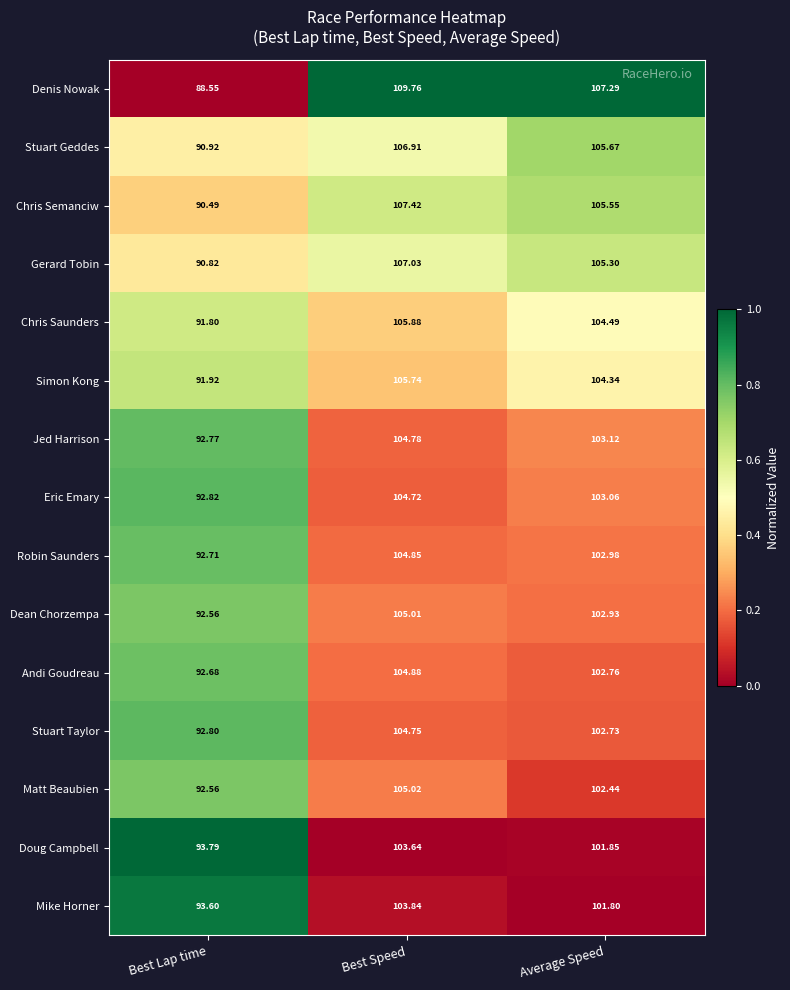

At which label does Doug Campbell reach its minimum?

Best Lap time